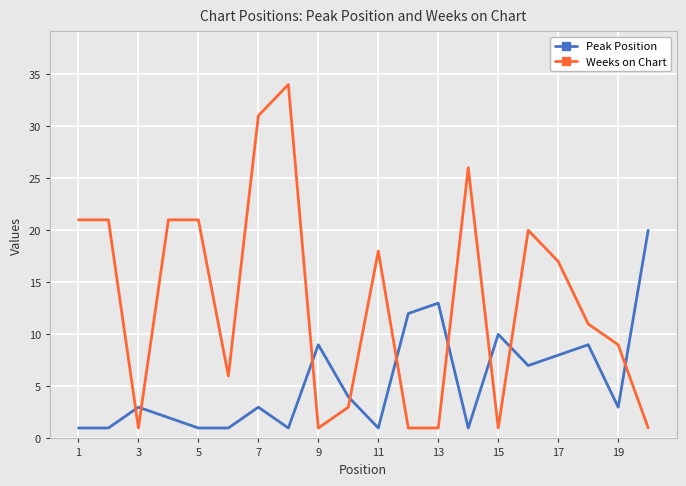

Rank the series by their maximum value, from lowest to highest.

Peak Position, Weeks on Chart